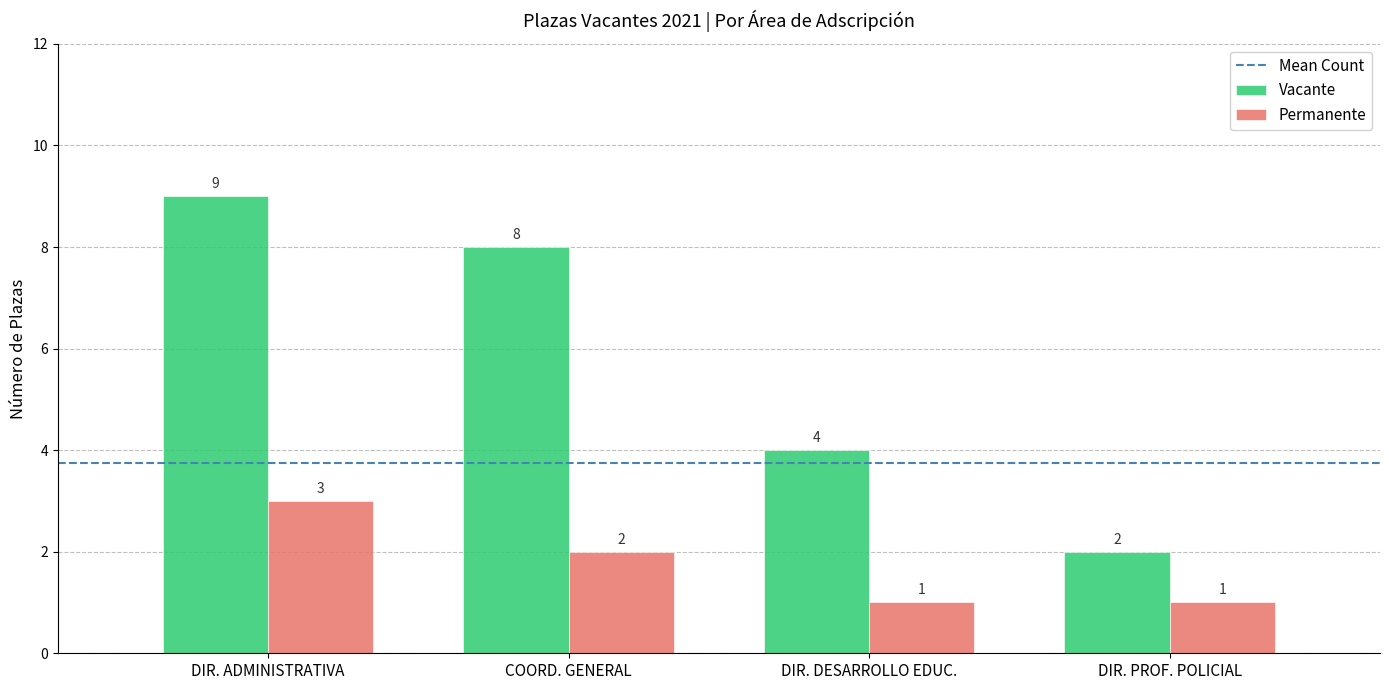

Count the number of categories in the chart.

4